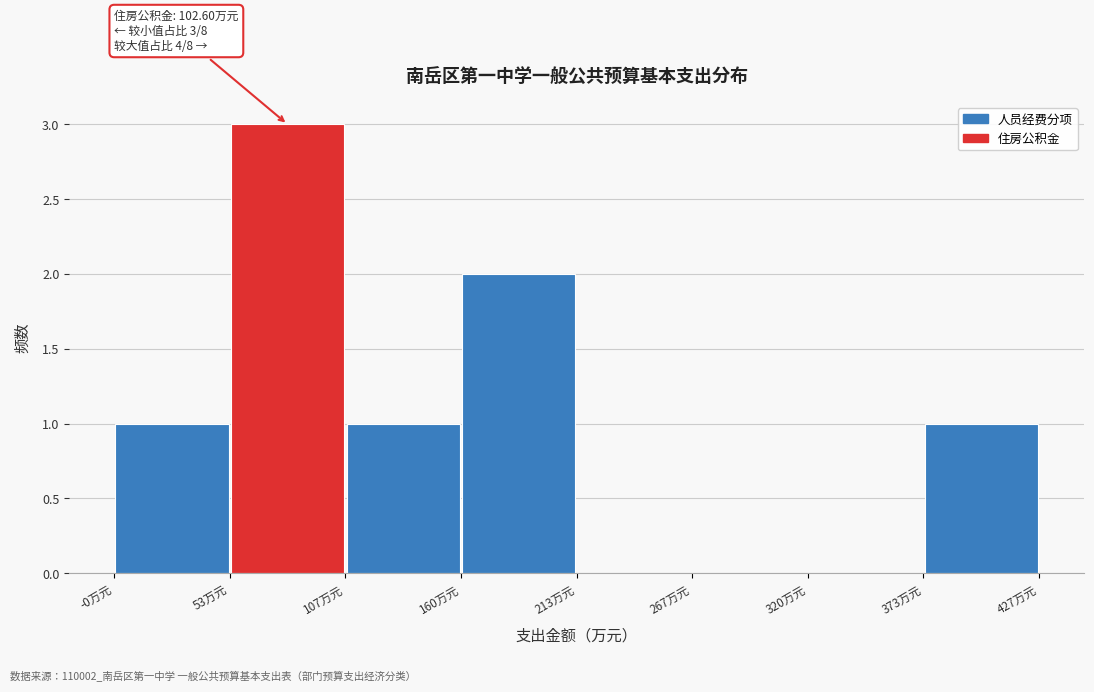

Which range on the x-axis has the tallest bar?

50 to 110